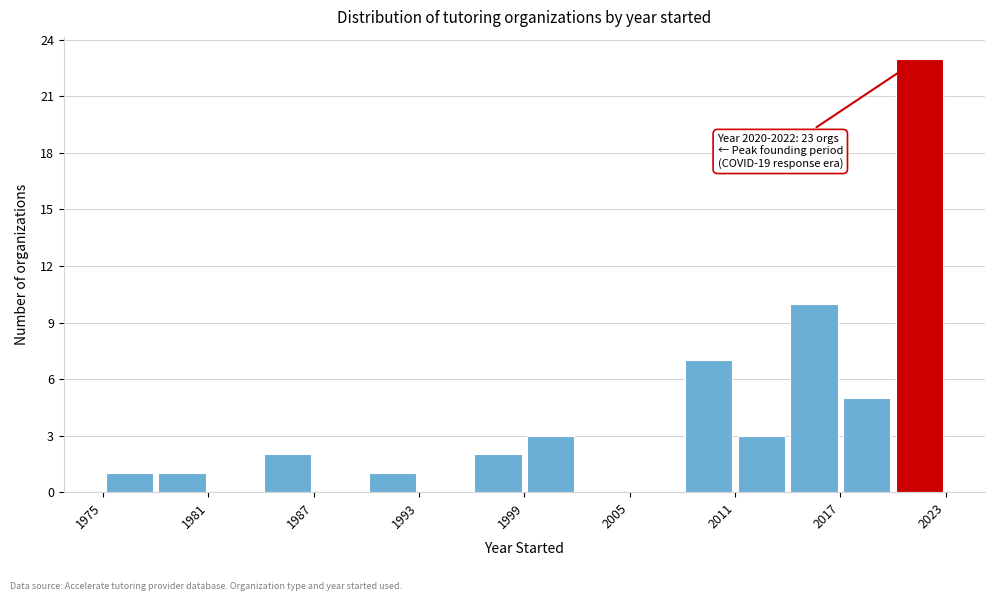

Around what value on the x-axis is the tallest bar? Give the approximate position of its centre, as read against the axis.

2022